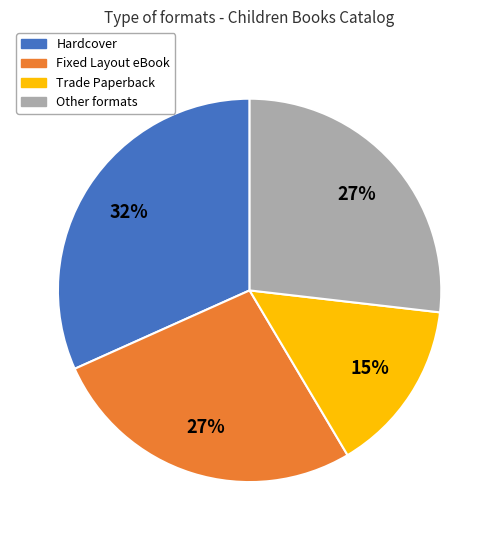

Count the number of slices in the pie.

4